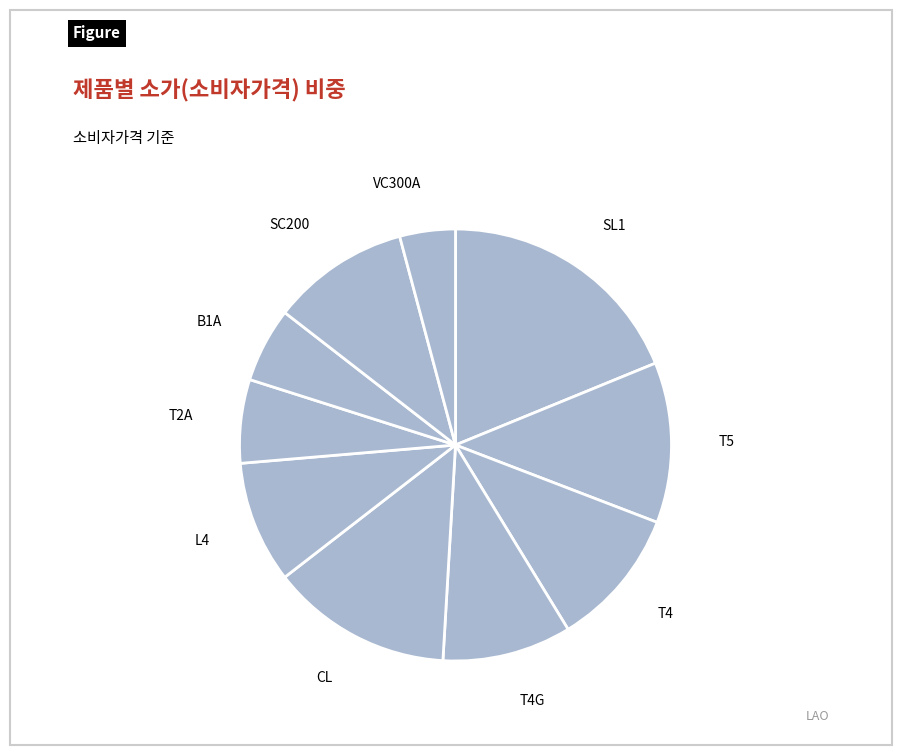

Do T4G and T5 together represent more than half of the pie?

No